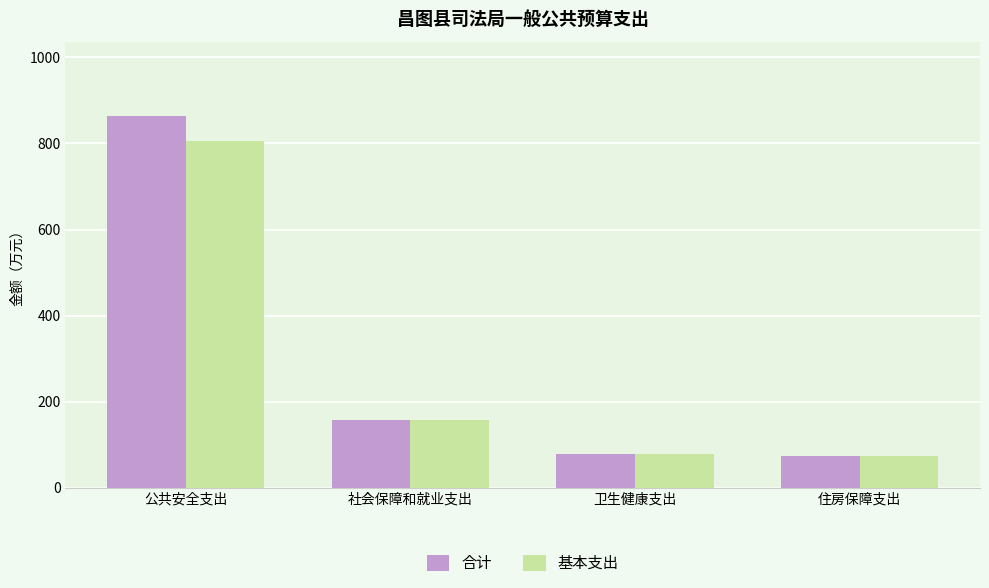

What is the sum of all 基本支出 values?

1113.7